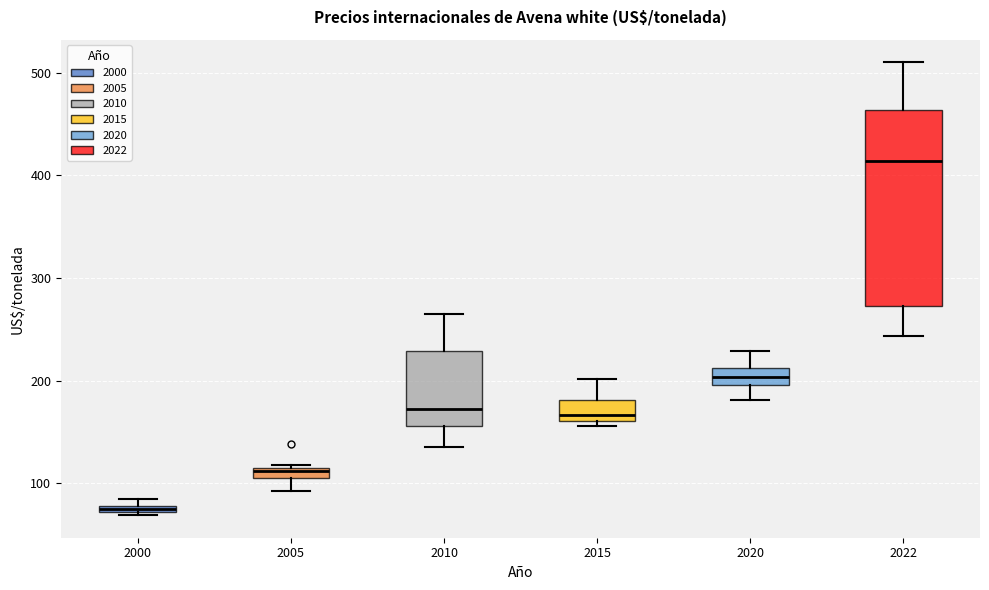

Where does the median line of the box at x = 2015 sit on the y-axis? The values are not printed on the chart, so give them approximately, as read against the axis.

170